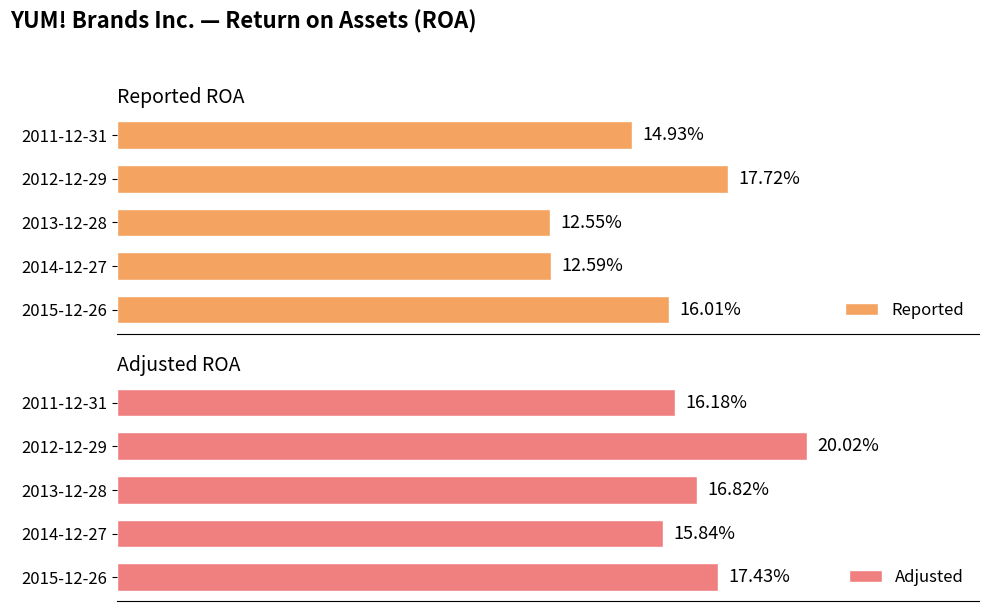

What is the minimum value for Reported?

0.1